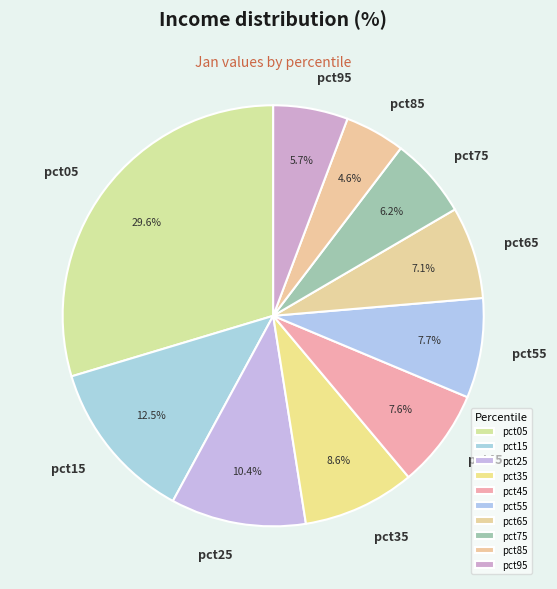

To the nearest percent, what is the average slice percentage?

10%